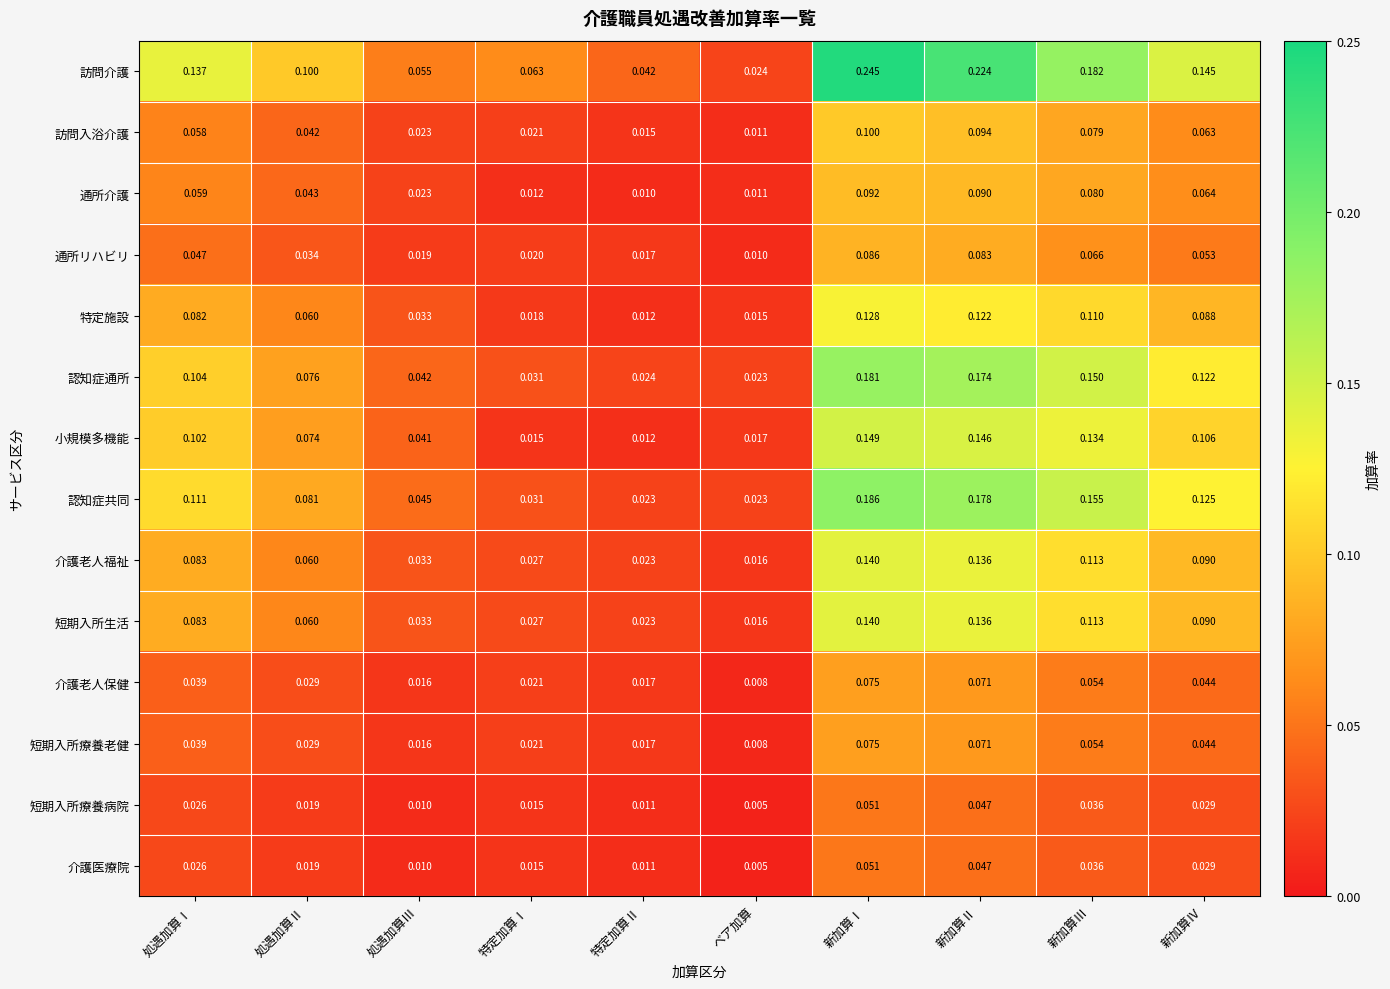

Which series has the largest range (max minus min)?

訪問介護